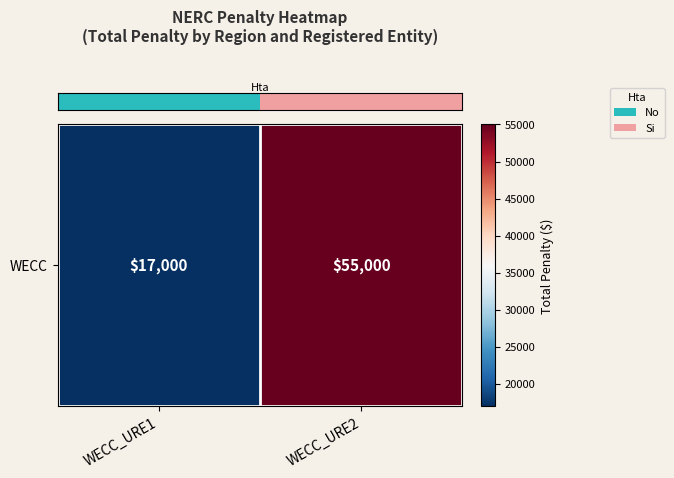

Reading left to right, list all the values displayed in this chart.

17000	55000